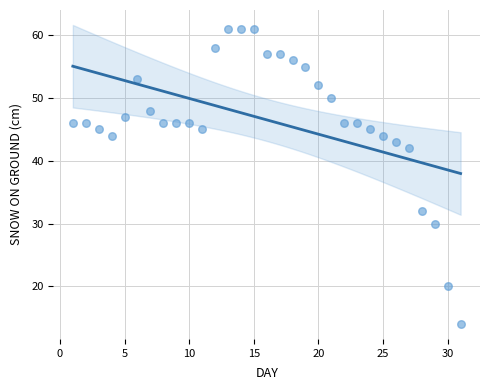

What is the range of Y values (max minus min)?

47